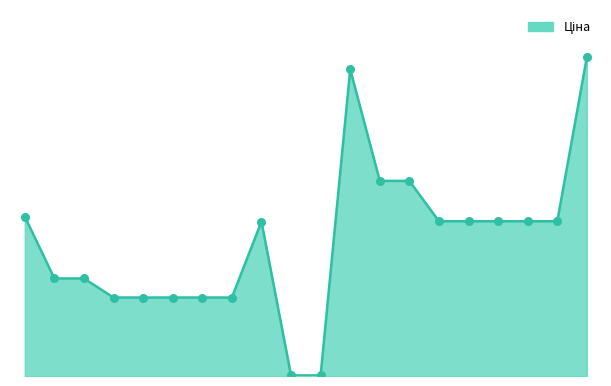

Does the chart have visible grid lines?

No